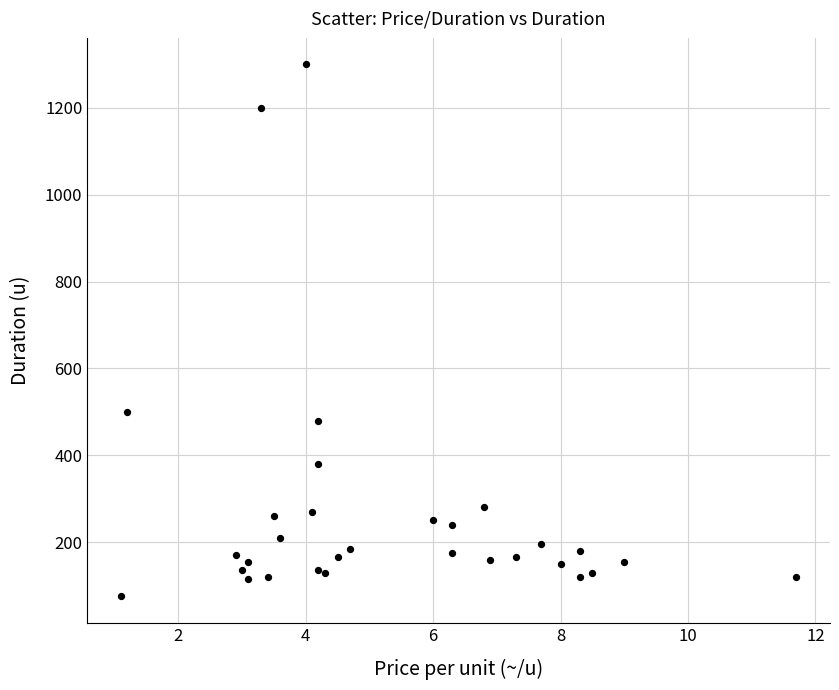

What Y value in the scatter plot is closest to 687?

500